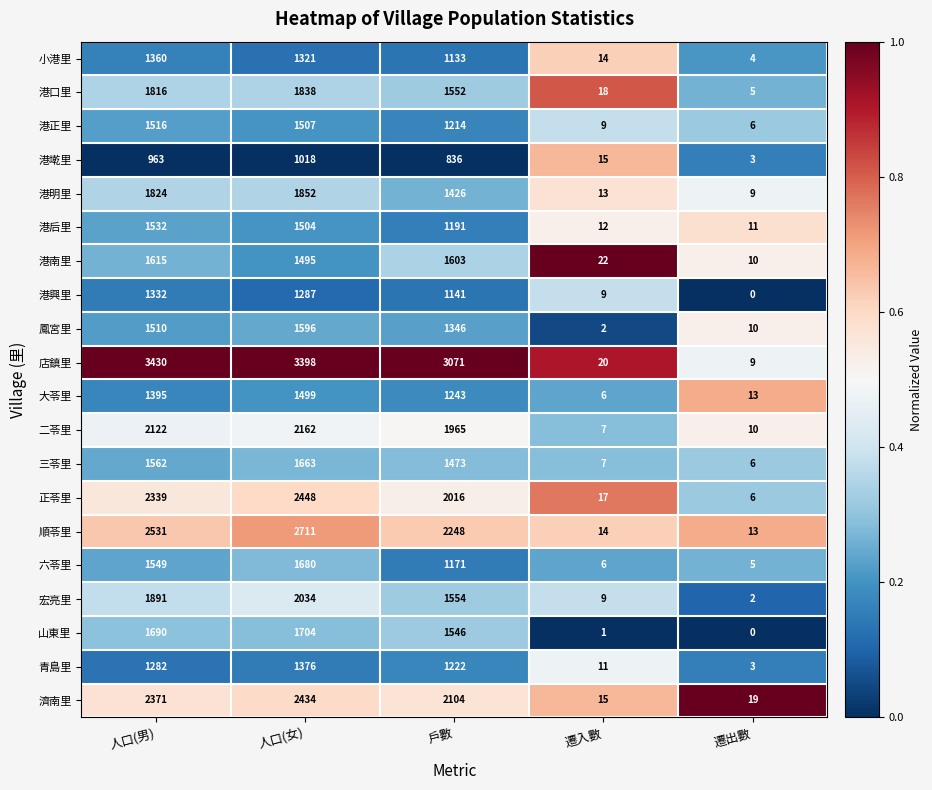

At 人口(女), list the series in order from largest to smallest.

店鎮里, 順苓里, 正苓里, 濟南里, 二苓里, 宏亮里, 港明里, 港口里, 山東里, 六苓里, 三苓里, 鳳宮里, 港正里, 港后里, 大苓里, 港南里, 青島里, 小港里, 港興里, 港墘里